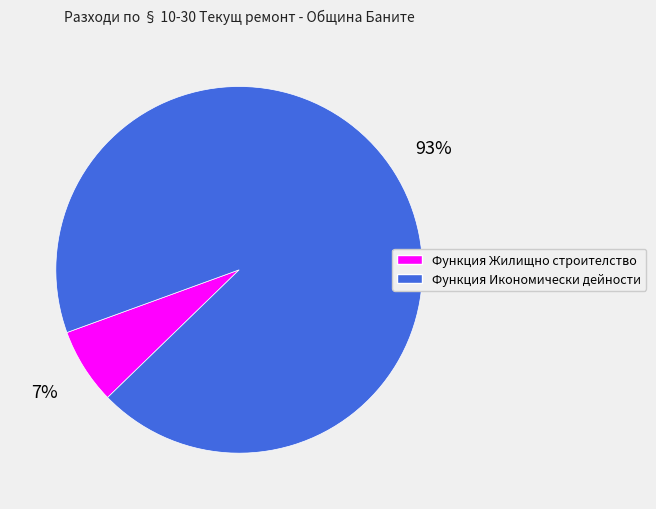

How many segments does this pie chart have?

2